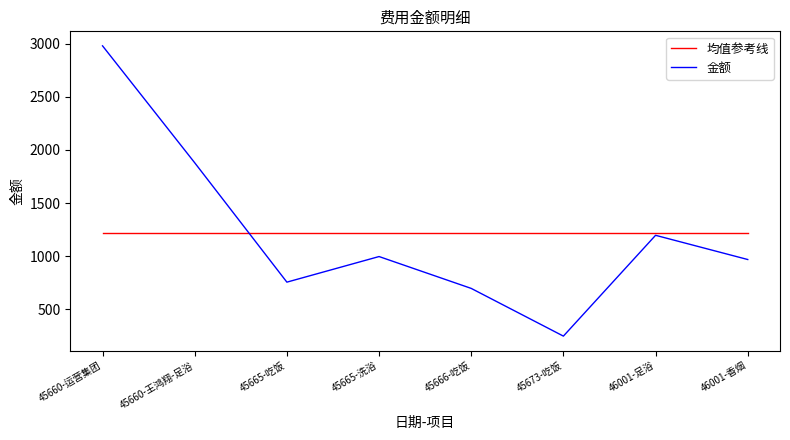

What is the difference between the highest and lowest values at 45673-吃饭?

967.8